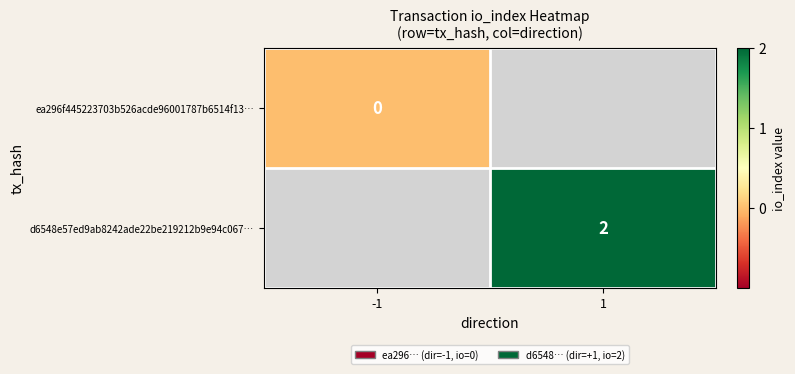

Which has a higher value, -1 or 1?

1